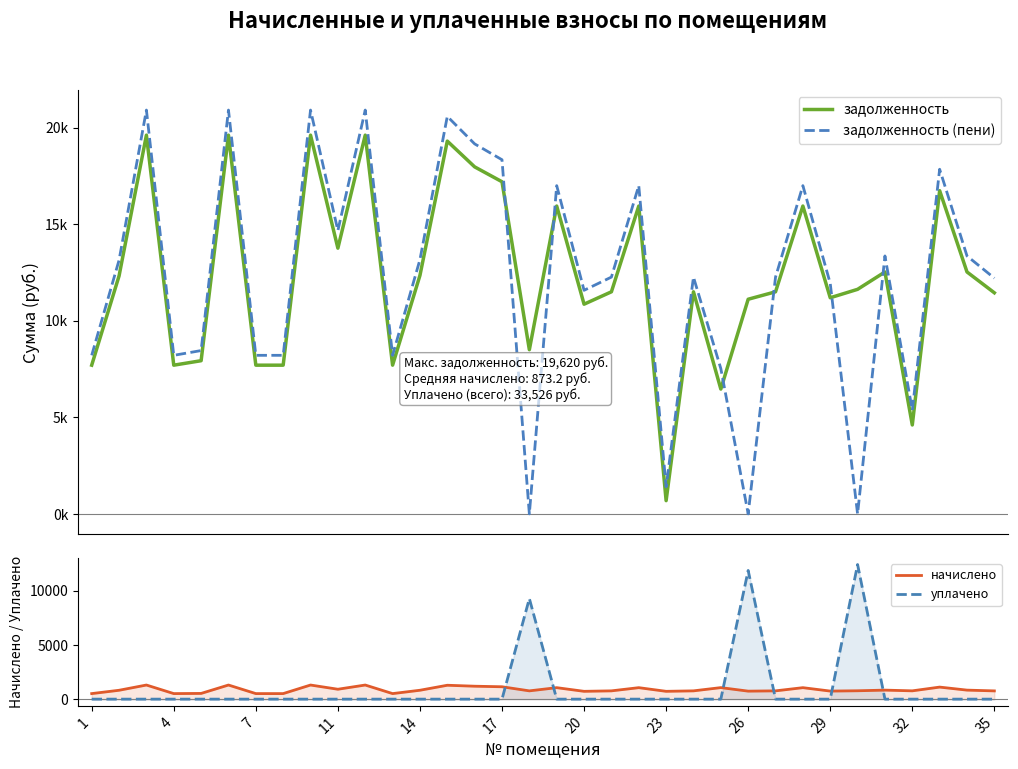

What are all the series names shown in the legend?

задолженность, задолженность (пени), начислено, уплачено